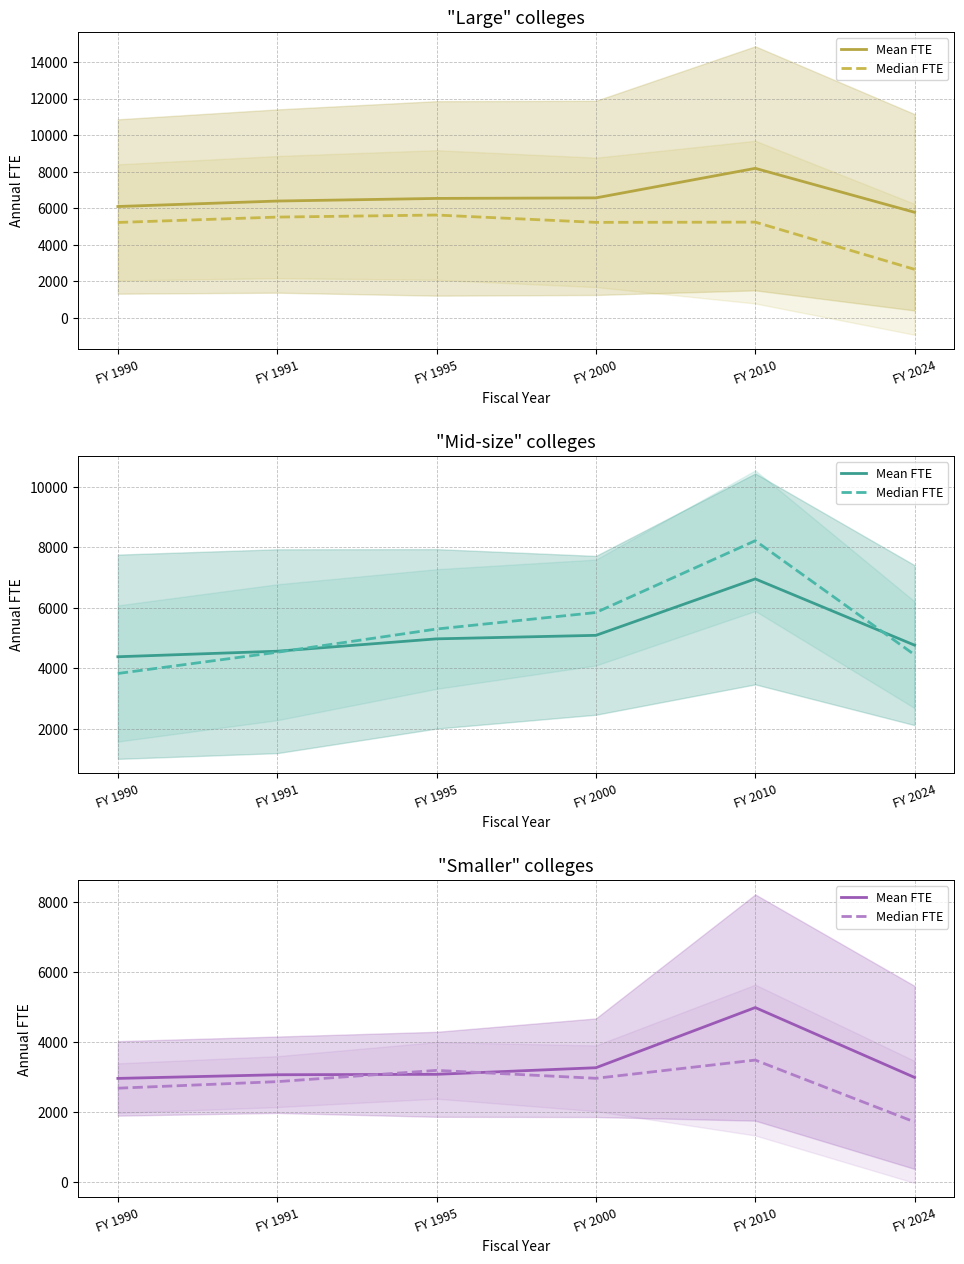

What is the total value across all series at FY 1991?

5944.8